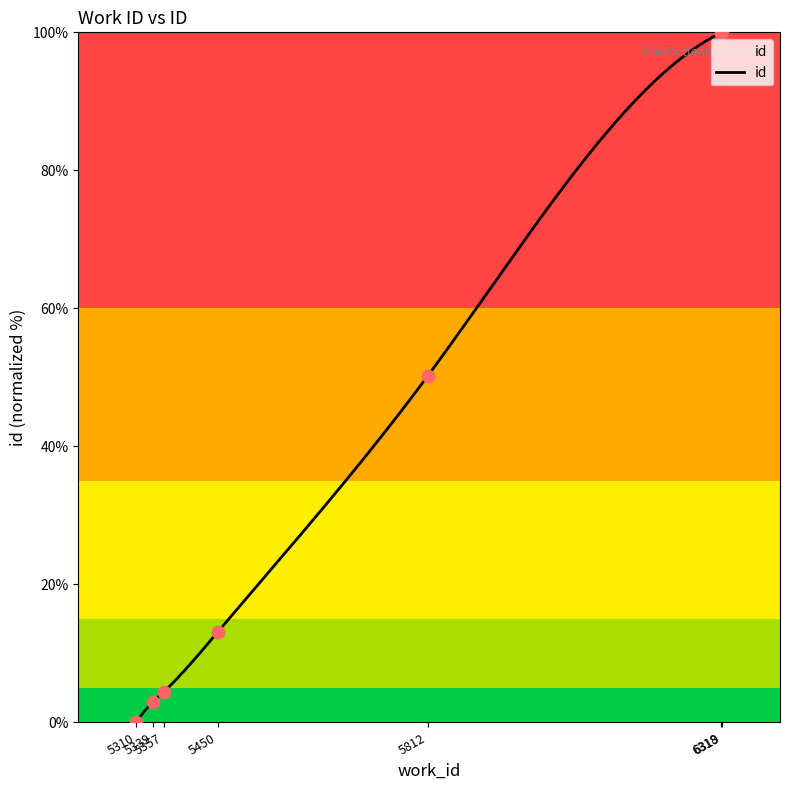

What is the change in value from 5310 to 5357?

+4.4